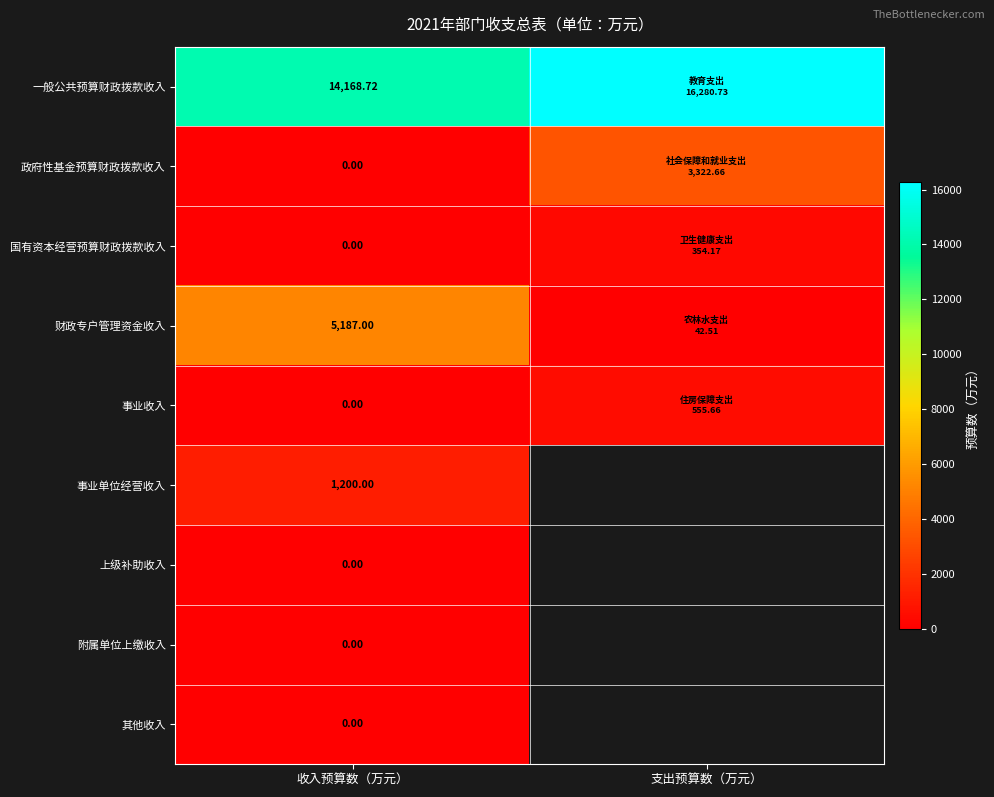

List the series in order of their peak value, lowest first.

上级补助收入, 附属单位上缴收入, 其他收入, 国有资本经营预算财政拨款收入, 事业收入, 事业单位经营收入, 政府性基金预算财政拨款收入, 财政专户管理资金收入, 一般公共预算财政拨款收入